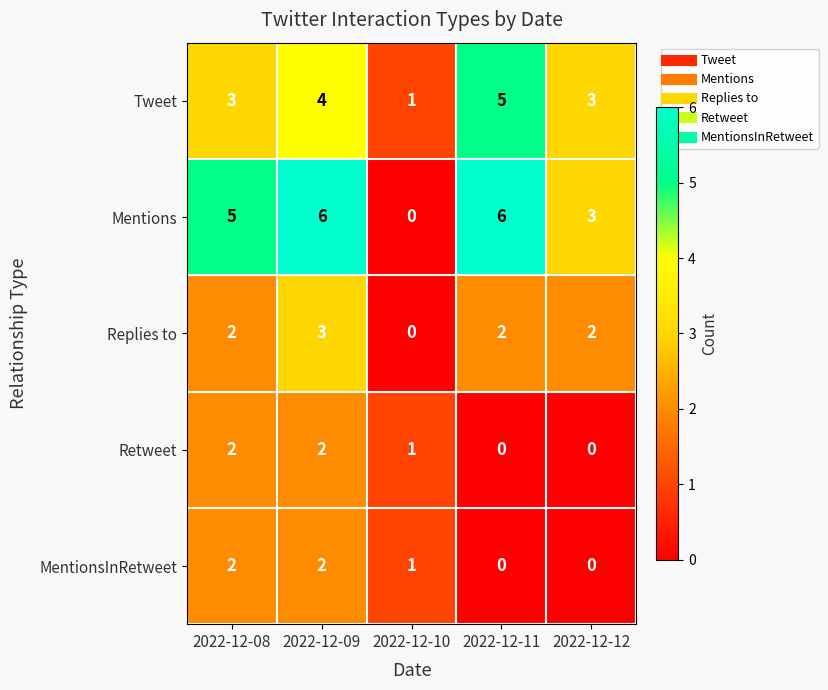

What is the sum of all Tweet values?

16